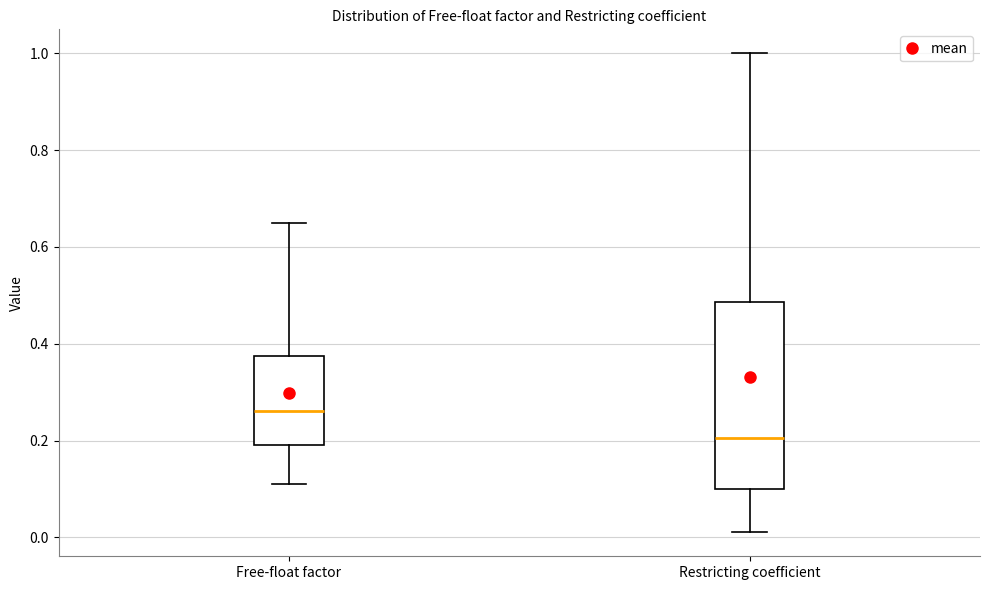

Comparing the boxes themselves (not the whiskers), which one is the tallest?

Restricting coefficient